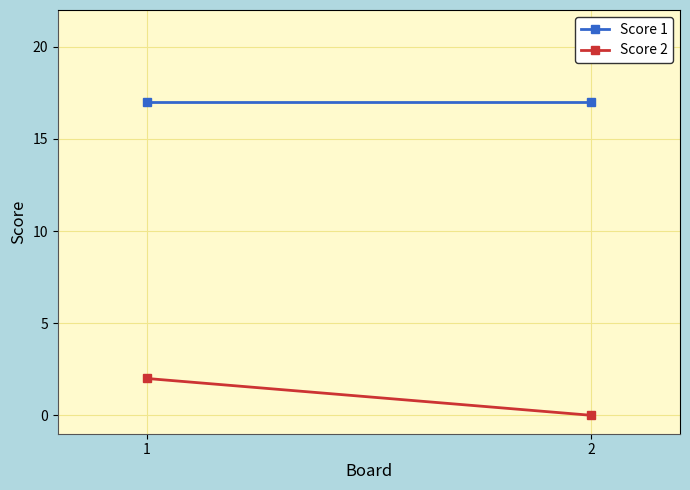

Which series has the widest spread of values?

Score 2